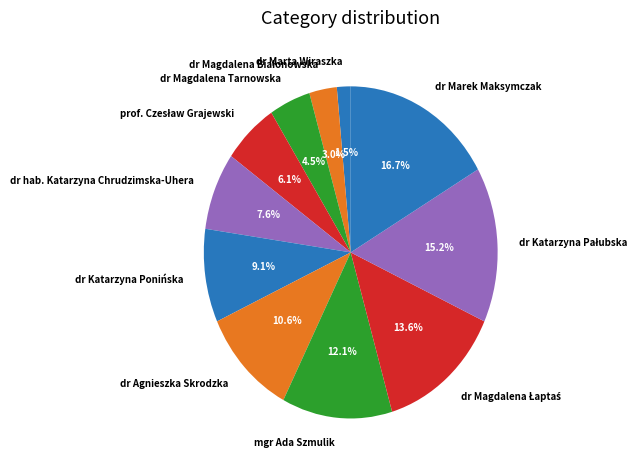

Combined, what portion of the pie is dr Marek Maksymczak and mgr Ada Szmulik?

28.8%